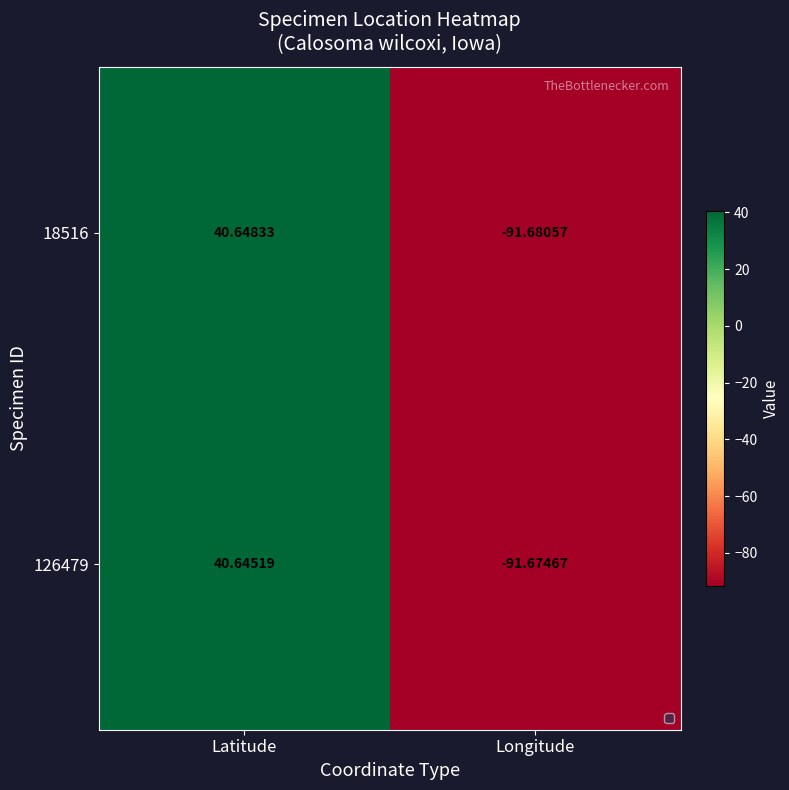

What is the minimum value shown in the chart?

-91.7